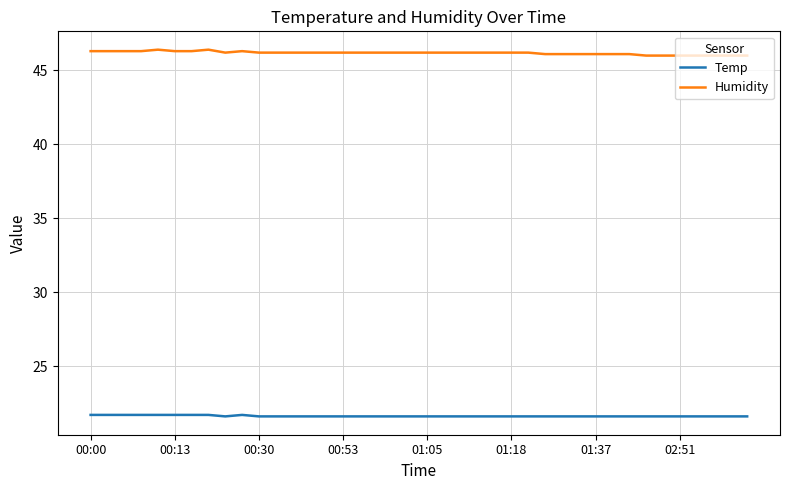

What is the difference between the maximum and second lowest values in the Humidity series?

0.4